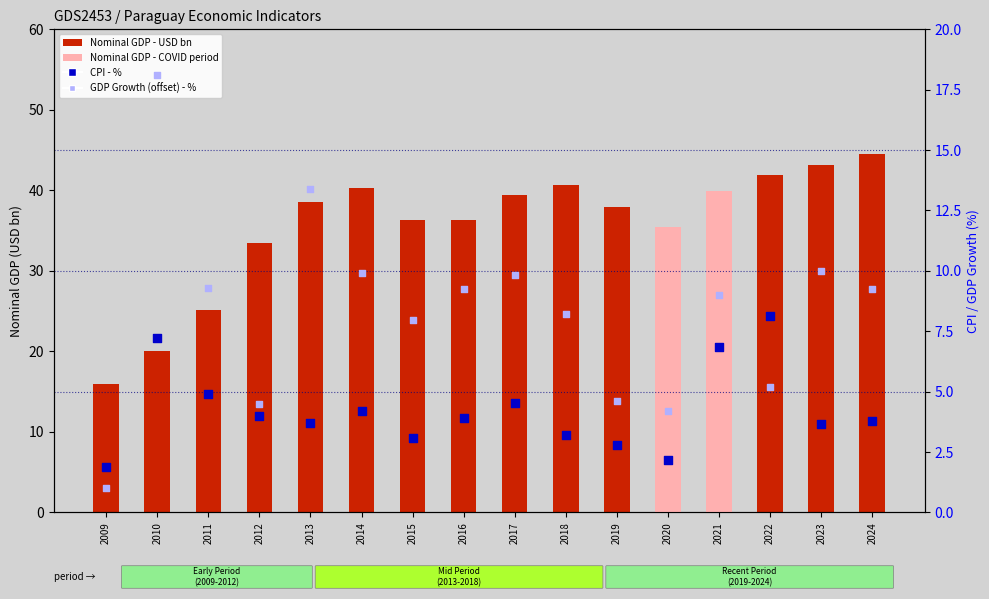

At which category is the sum across all series the highest?

2024